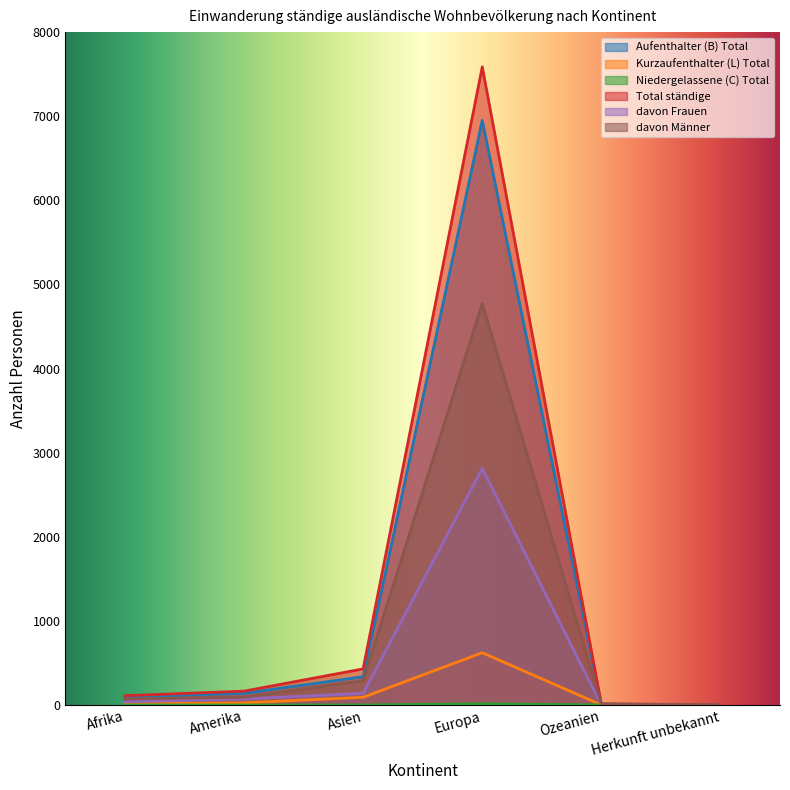

The value of davon Frauen at Asien is 58. True or false?

False